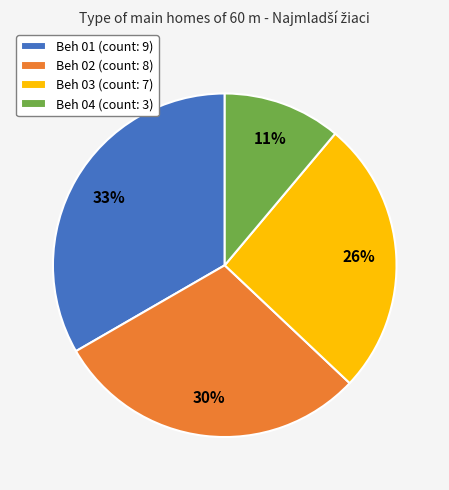

Between Beh 01 and Beh 02, which is larger?

Beh 01